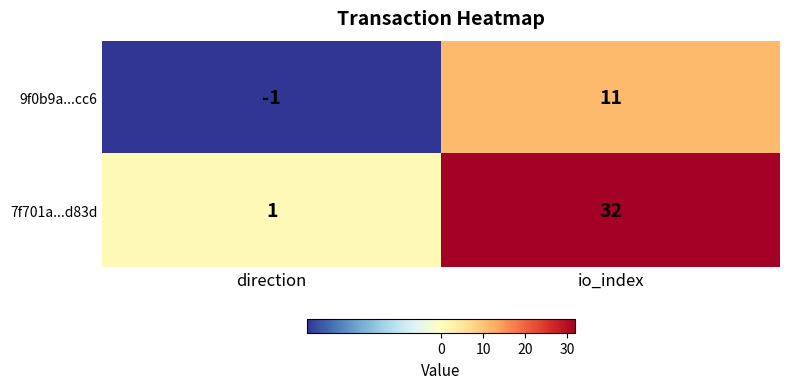

Rank the series at direction from lowest to highest value.

9f0b9a...cc6, 7f701a...d83d